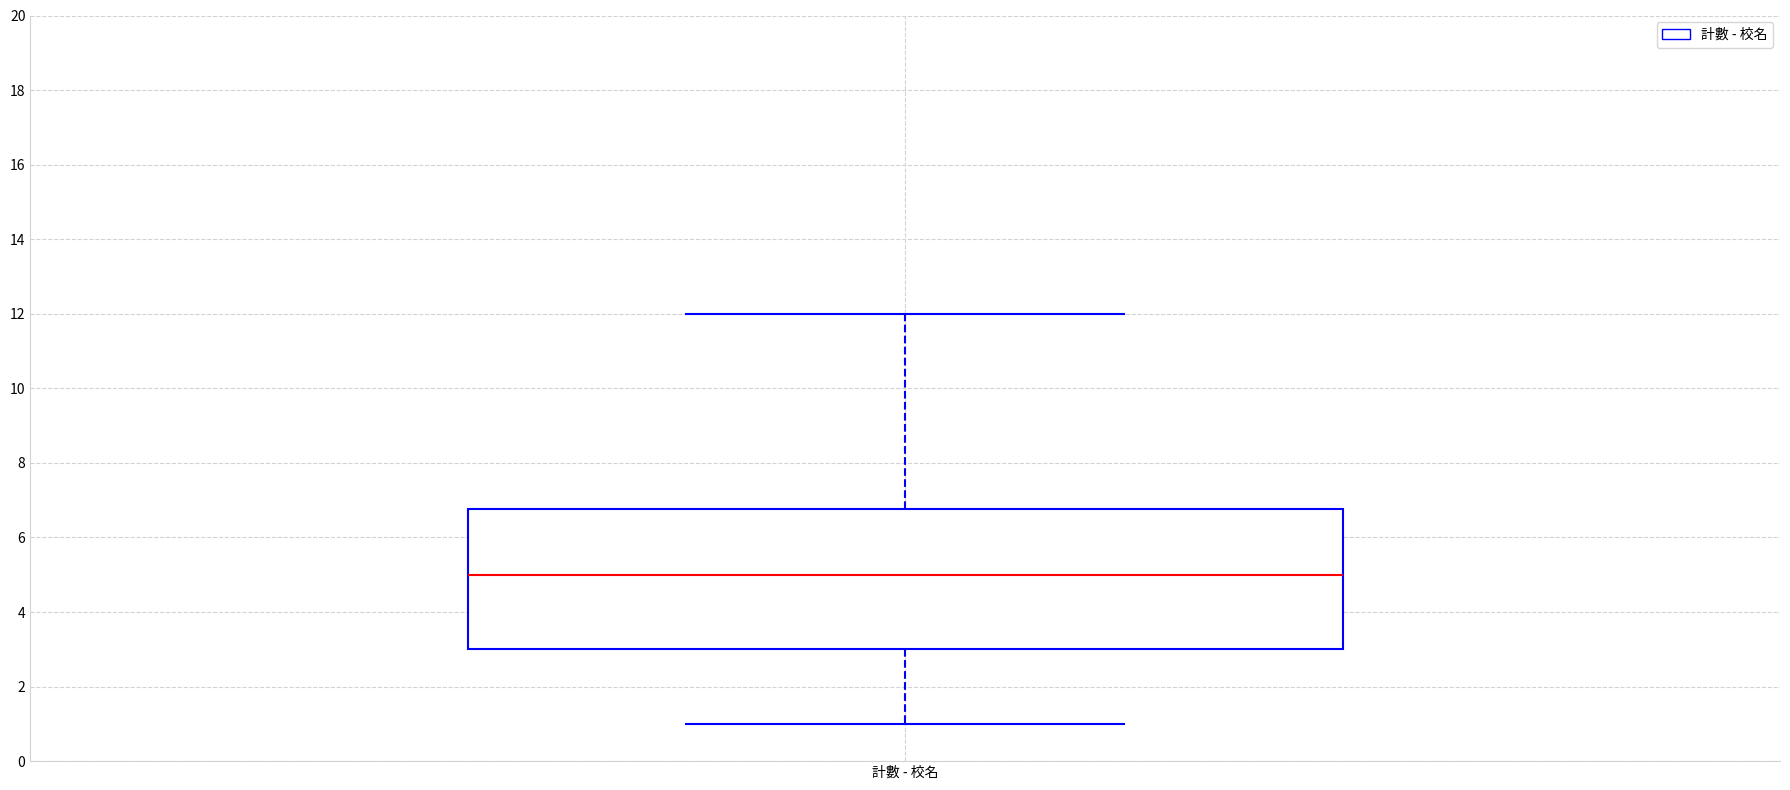

Transcribe this box plot: give where the median line is, the range the box spans, and where the two whiskers end, as read against the y-axis. The values are not printed on the chart, so give them approximately, as read against the axis.

median 5.0, box 3.0 to 6.8, whiskers 1.0 to 12.0